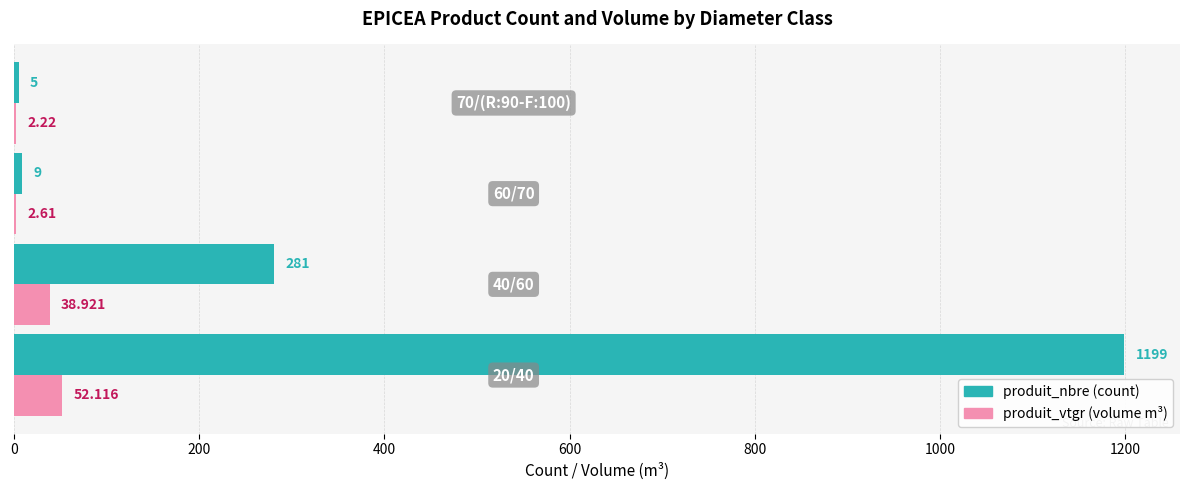

How many series are shown in this chart?

2